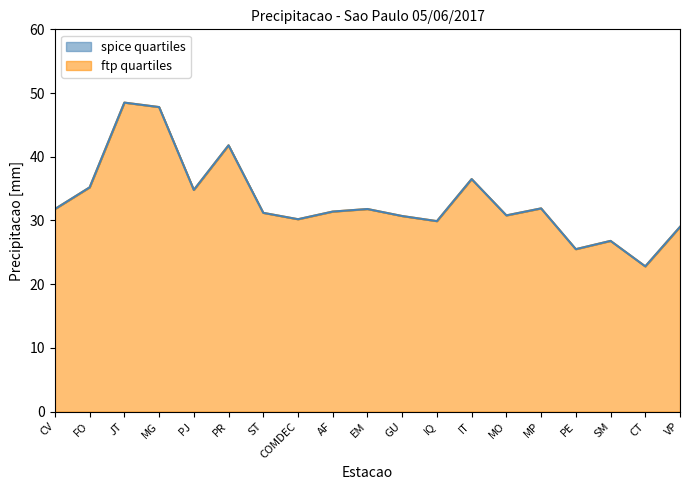

What is the difference between the ftp quartiles values at MP and GU?

1.2